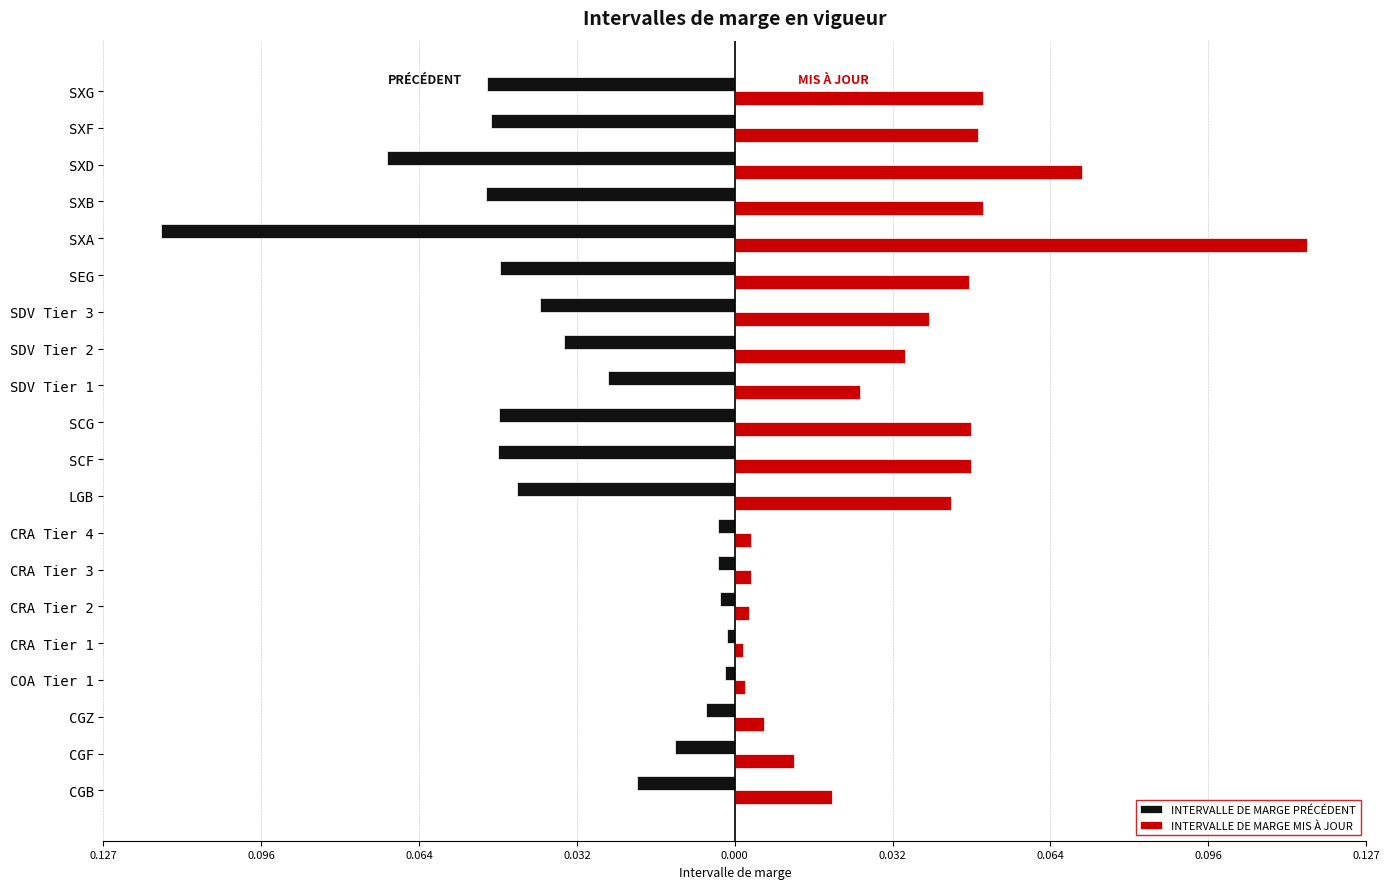

What are all the series names shown in the legend?

INTERVALLE DE MARGE PRÉCÉDENT, INTERVALLE DE MARGE MIS À JOUR